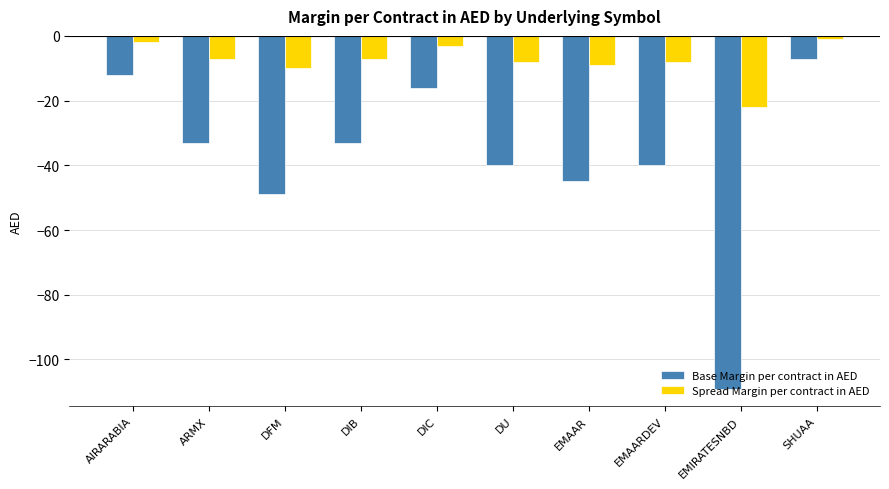

What is the spread (max minus min) of values at DFM?

39